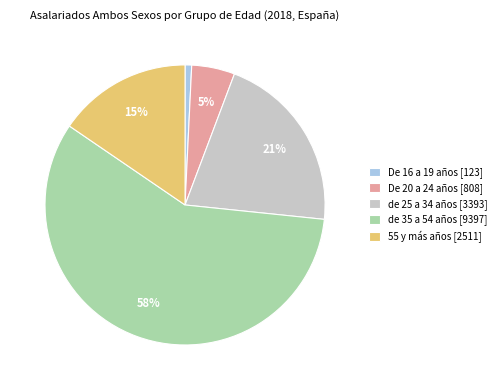

What is the smallest slice in the pie chart?

De 16 a 19 años